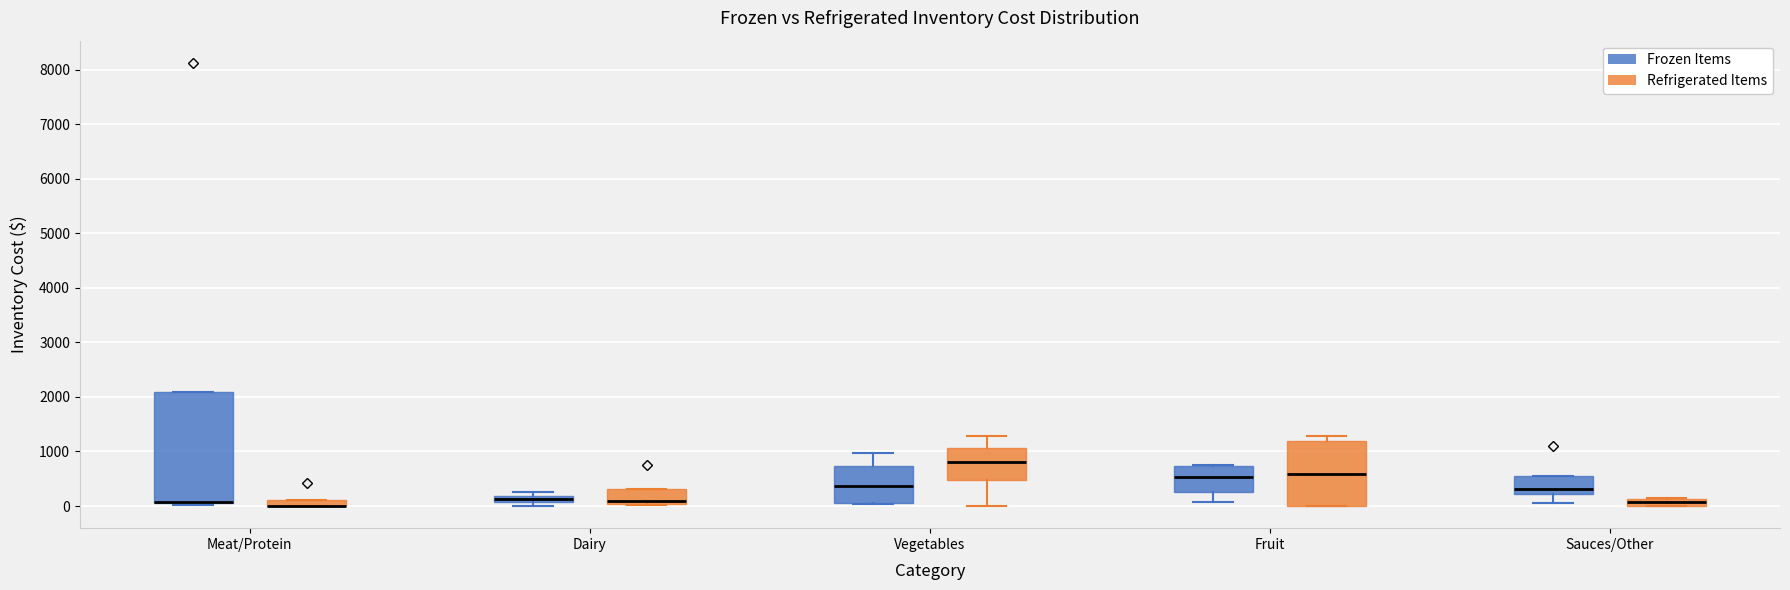

Comparing the boxes themselves (not the whiskers), which one is the tallest?

Meat/Protein (Frozen Items)